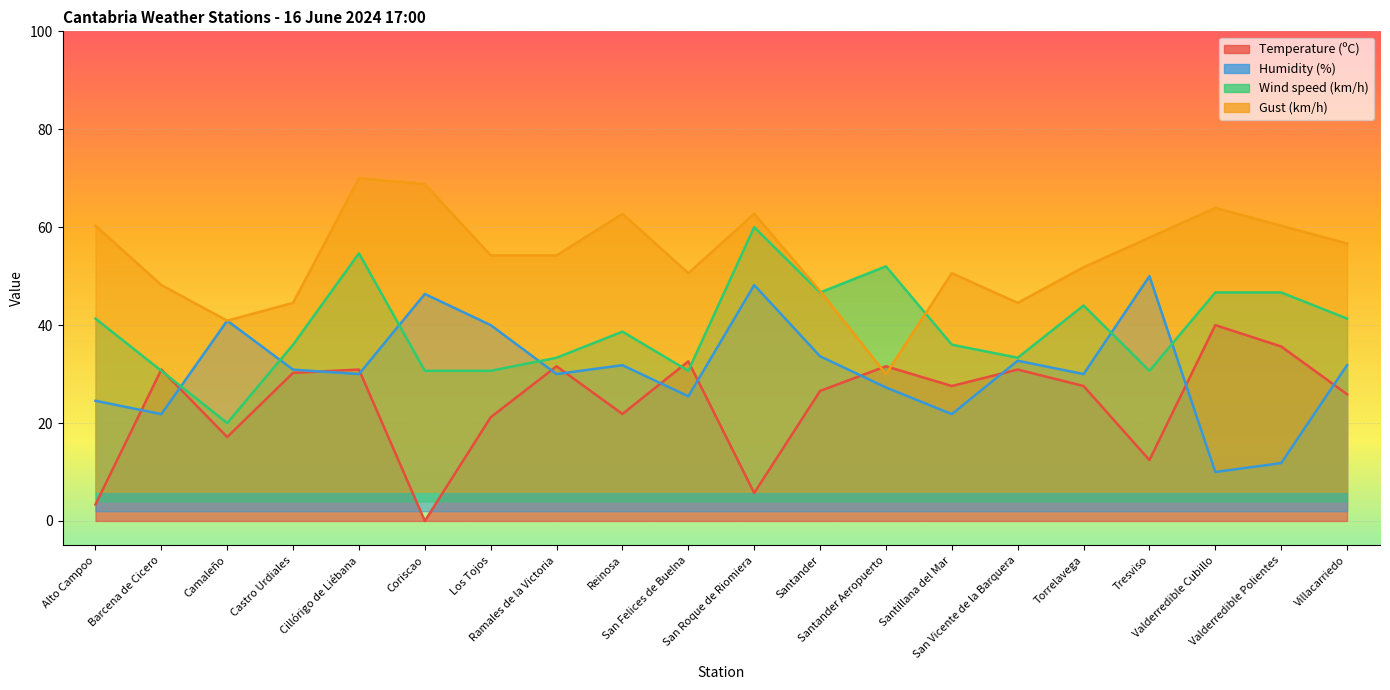

At which category does Gust (km/h) reach its first local peak?

Cillórigo de Liébana